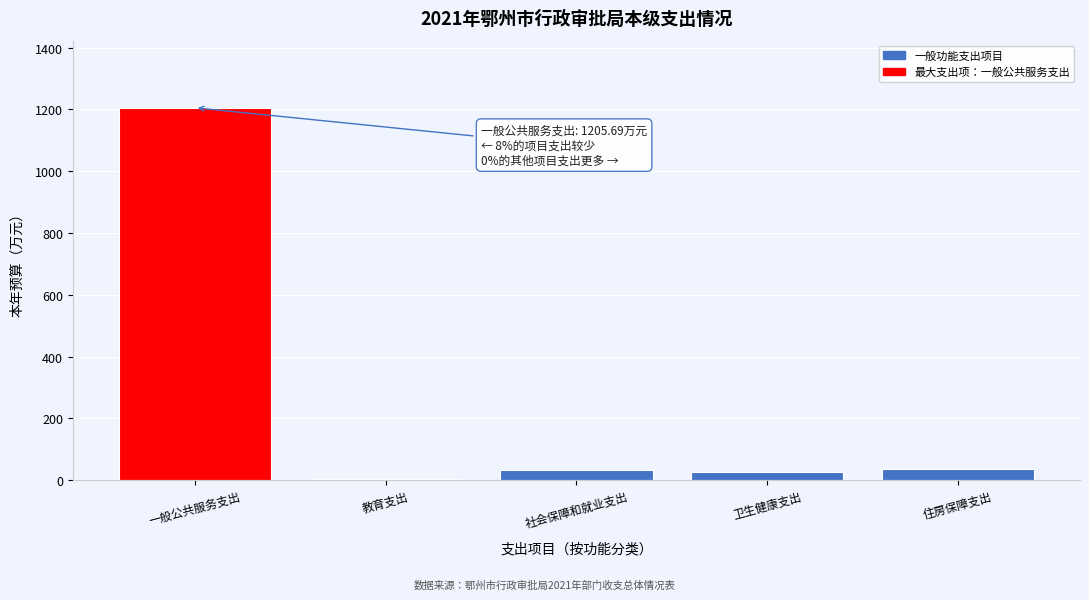

The value at 社会保障和就业支出 is 32.7. True or false?

True